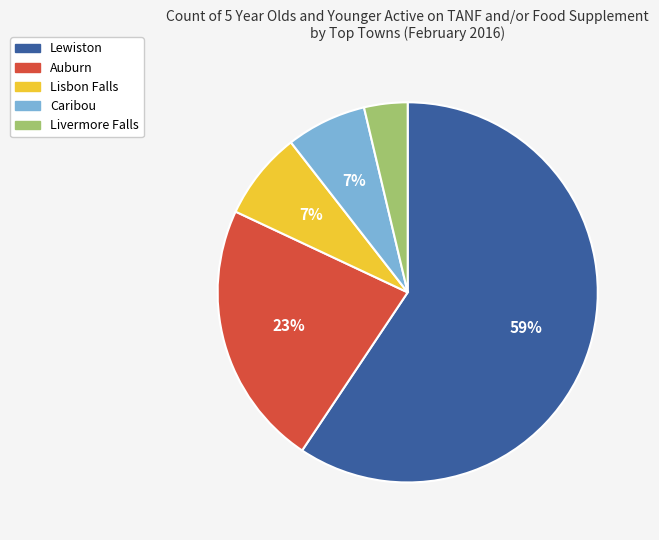

The Livermore Falls slice represents 4% of the pie. True or false?

True